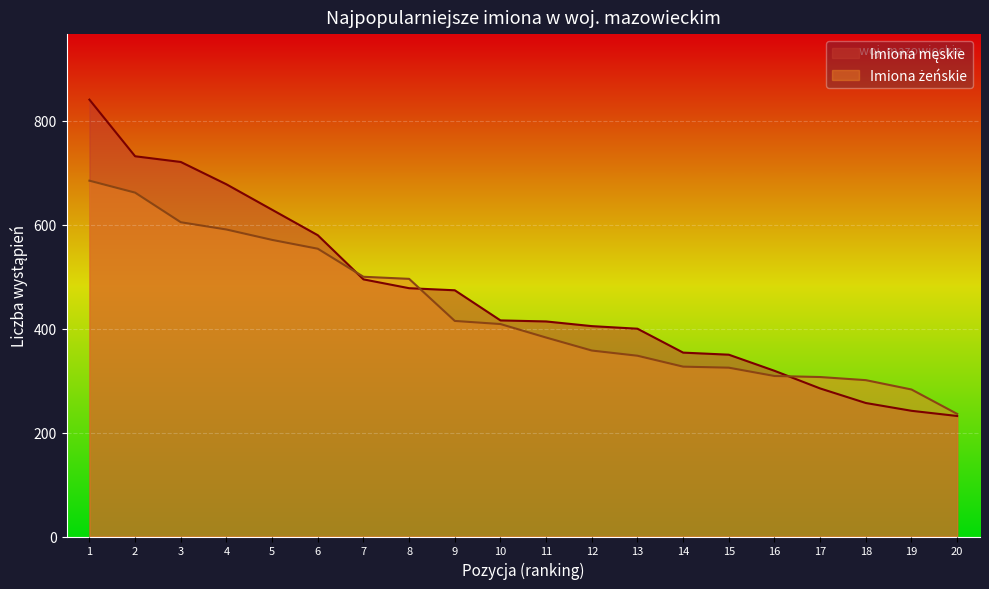

What is the spread (max minus min) of values at 15?

25